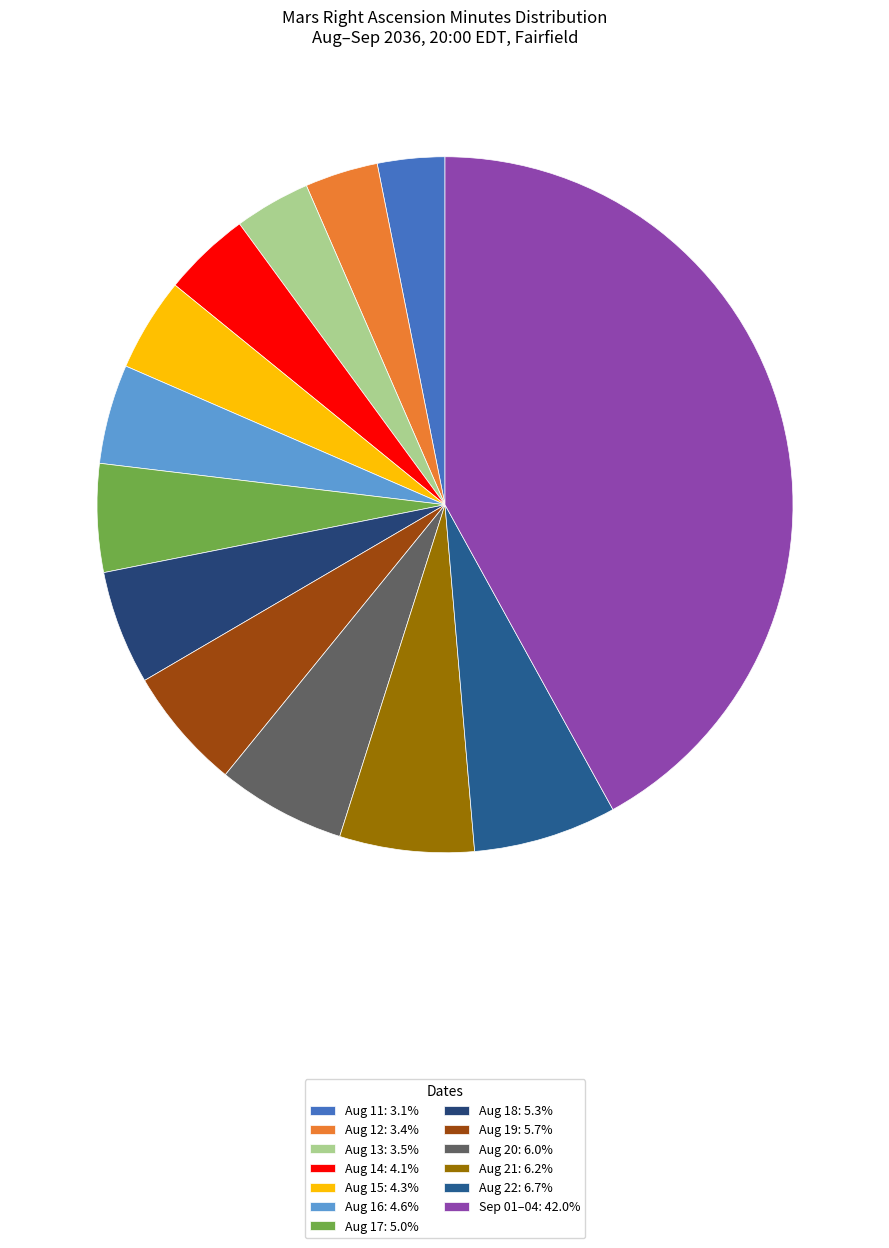

How many segments does this pie chart have?

13